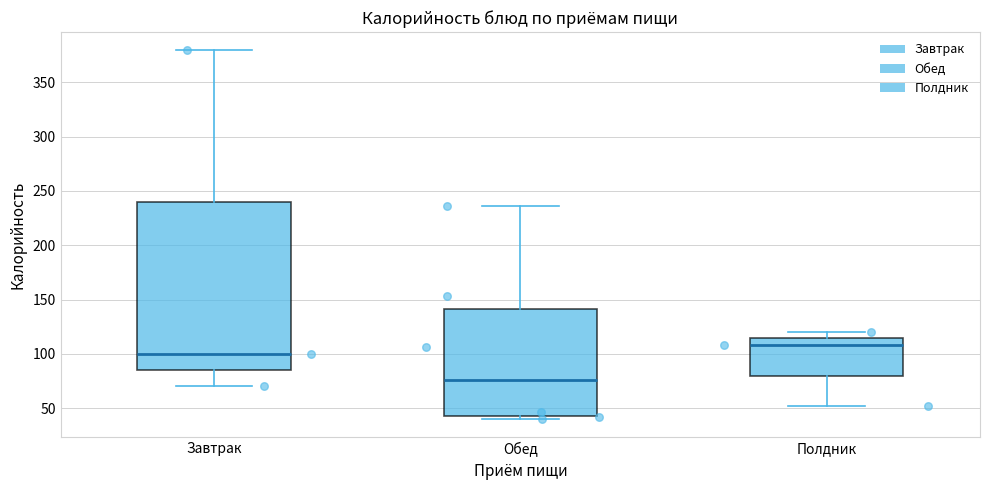

Which box's median line is the lowest?

Обед